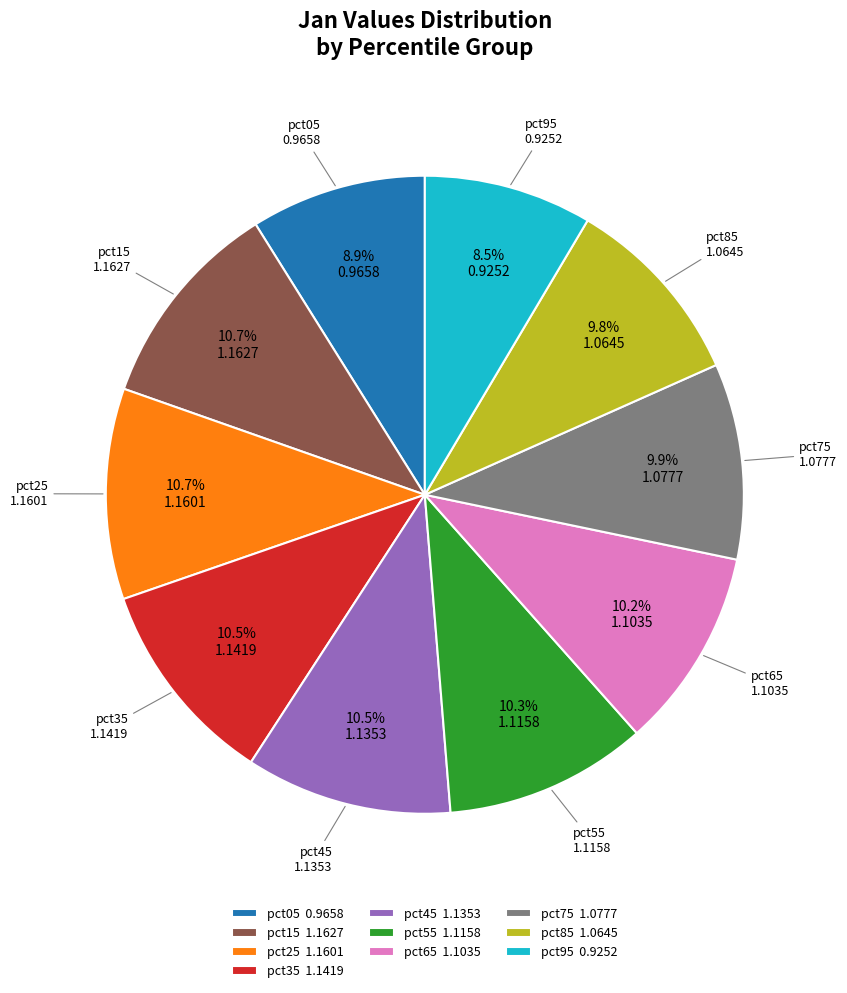

How many slices are in this pie chart?

10